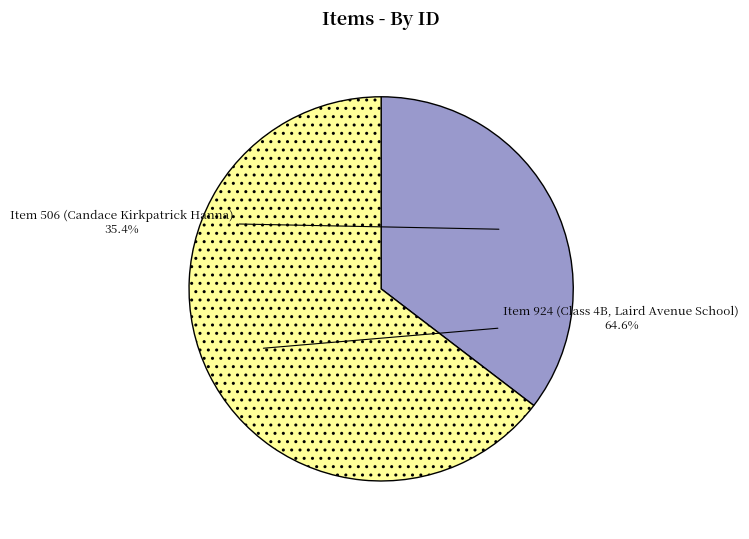

To the nearest percent, what portion does Item 506 (Candace Kirkpatrick Hanna) represent?

35%